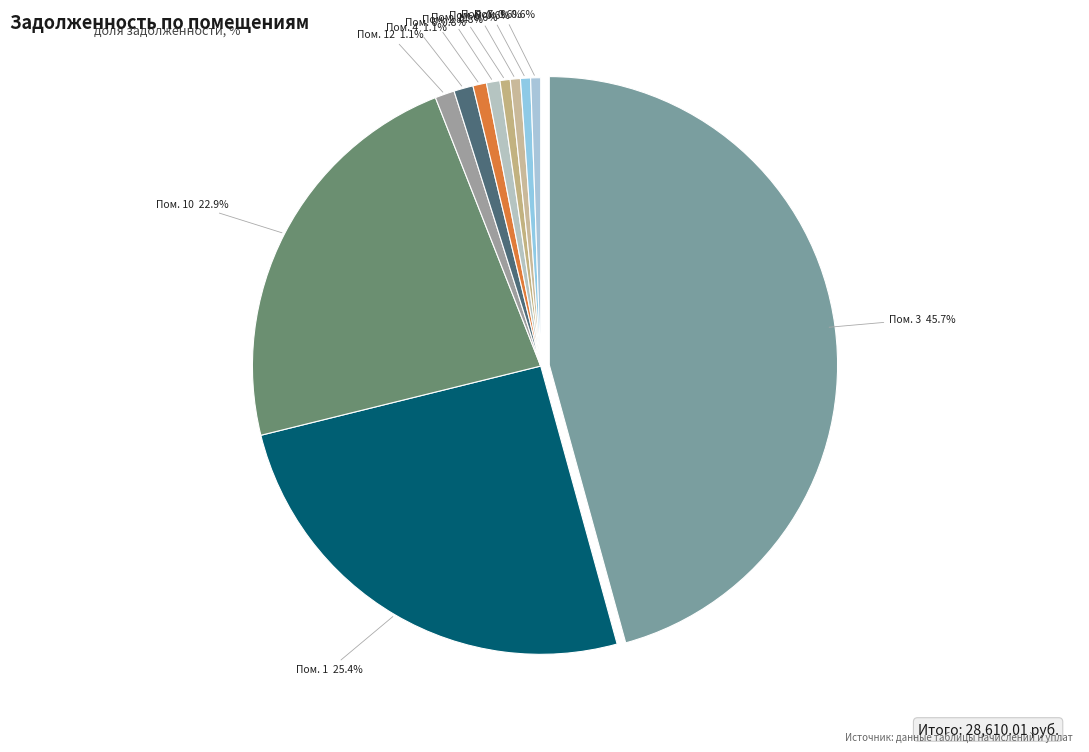

Is there a majority slice in this chart?

No